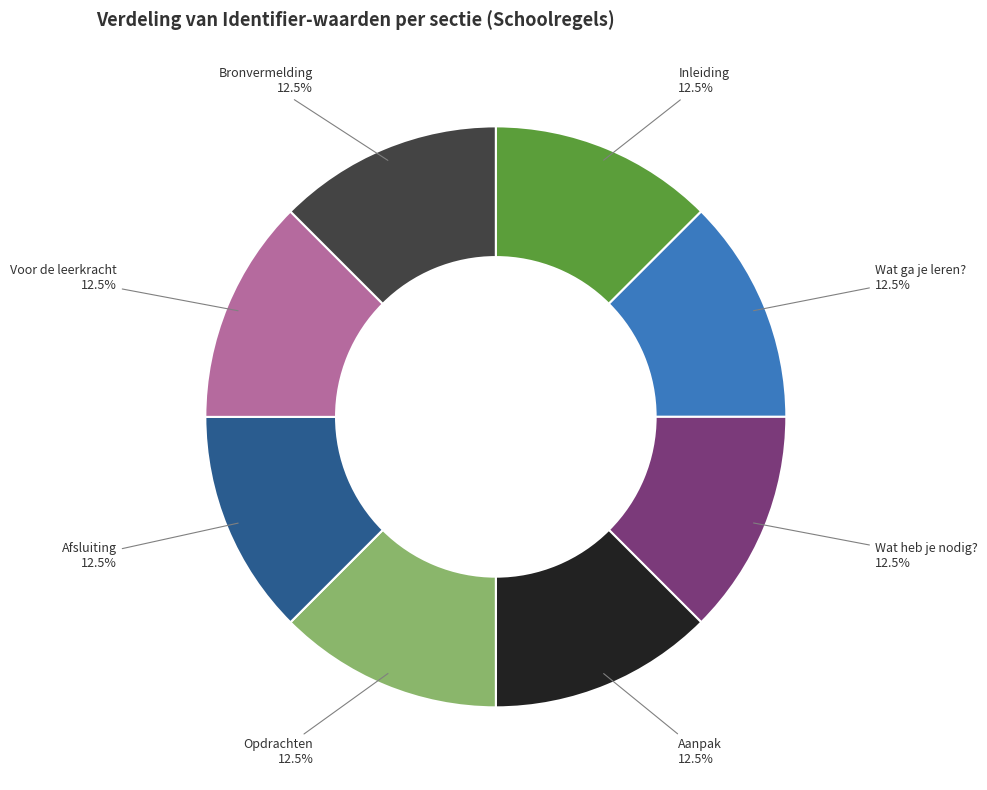

What portion of the pie excludes Inleiding?

87.5%